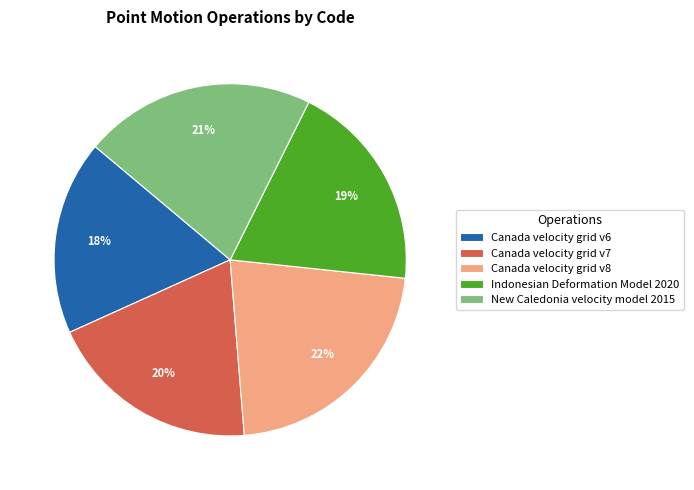

Do Canada velocity grid v6 and Canada velocity grid v8 together represent more than half of the pie?

No